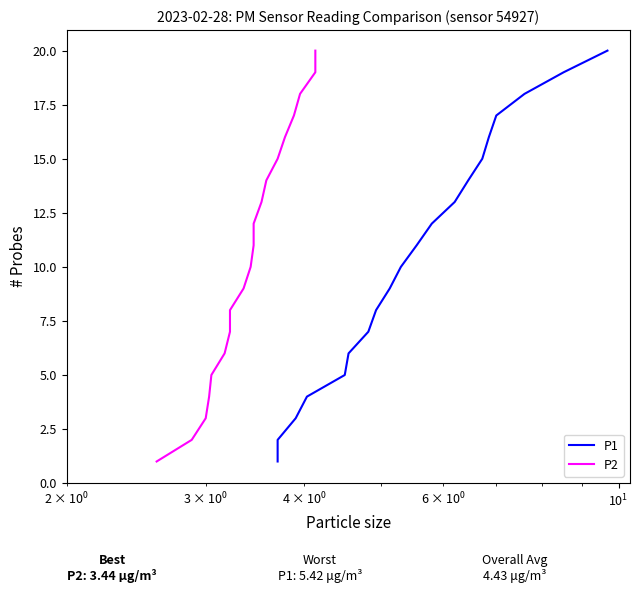

The P2 series shows 18 at 9. True or false?

False